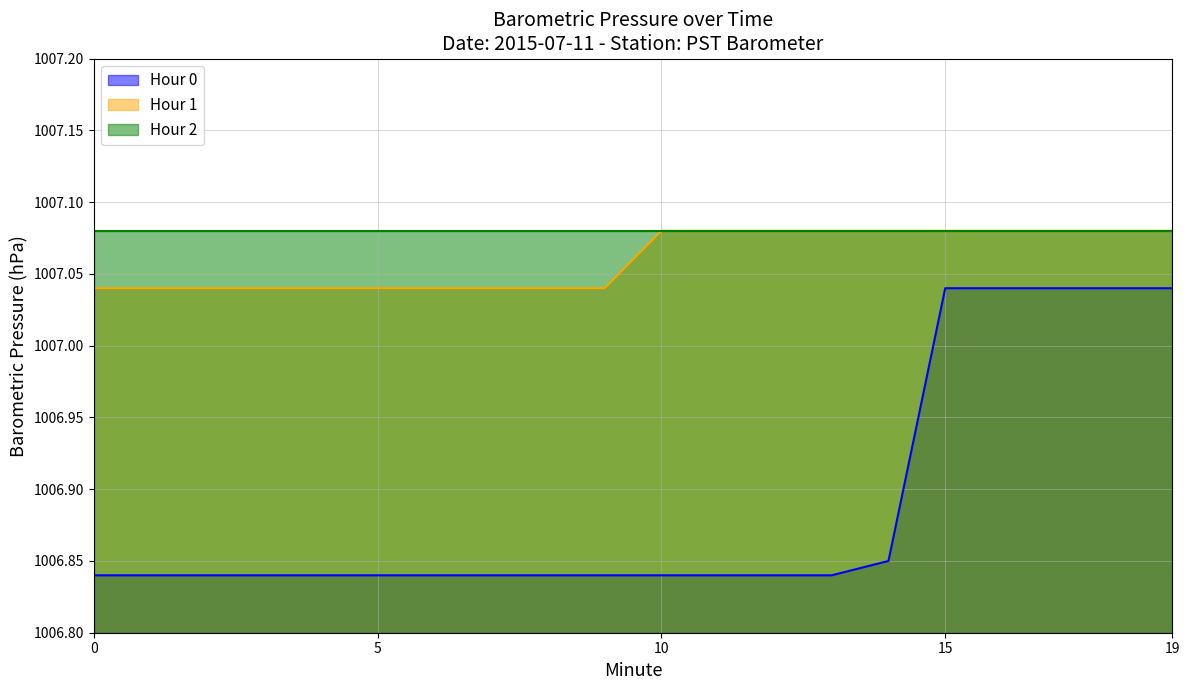

At how many categories does at least one series exceed 1006?

20